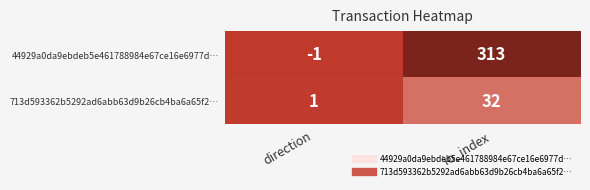

Rank the series by their maximum value, from lowest to highest.

713d593362b5292ad6abb63d9b26cb4ba6a65f2…, 44929a0da9ebdeb5e461788984e67ce16e6977d…